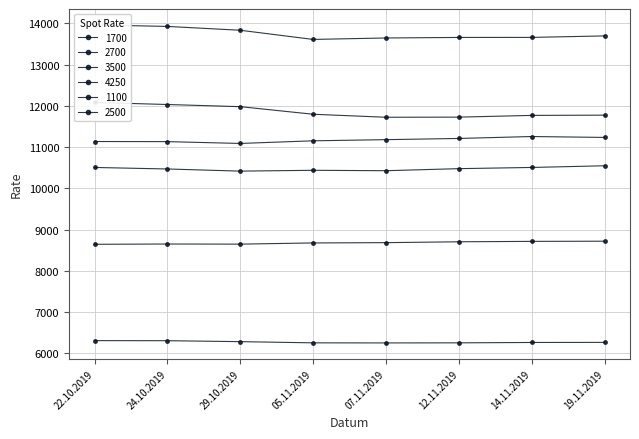

The value of 1100 at 29.10.2019 is 3697. True or false?

False